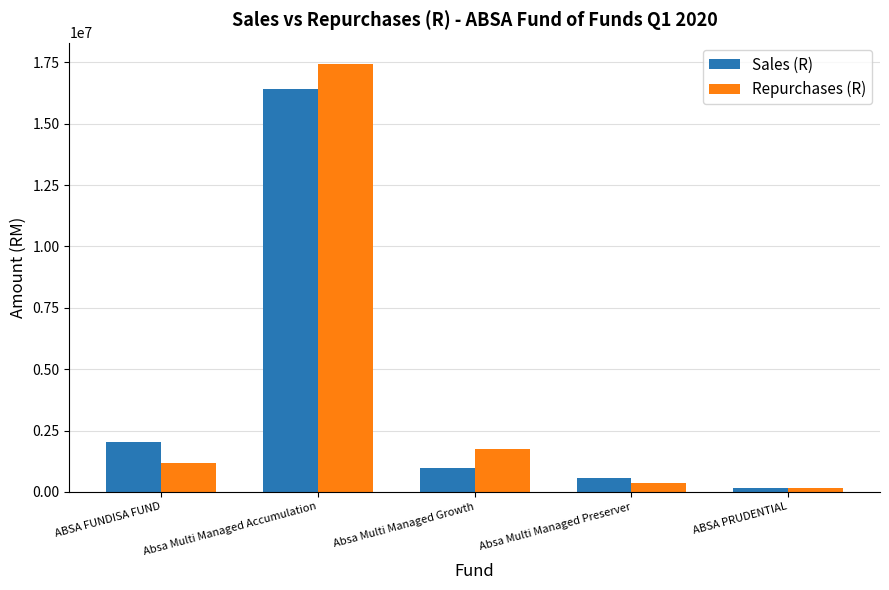

What are all the series names shown in the legend?

Sales (R), Repurchases (R)